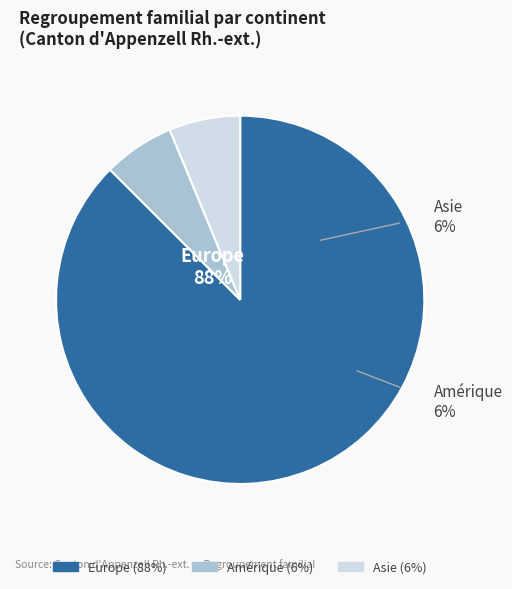

What is the ratio of the value at Amérique to the value at Asie?

1.0